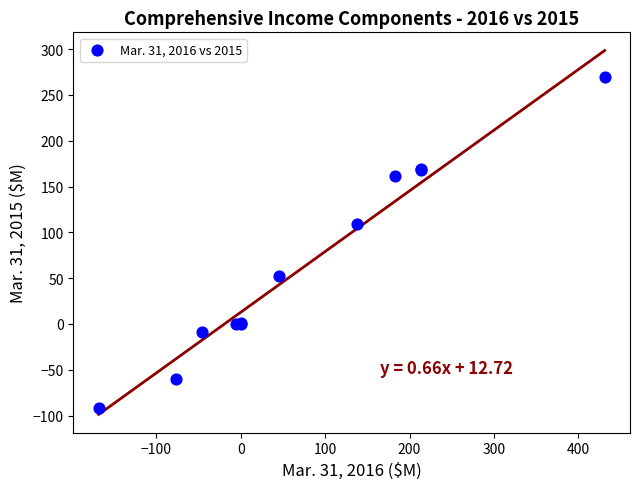

What Y value in the scatter plot is closest to 88?

108.9